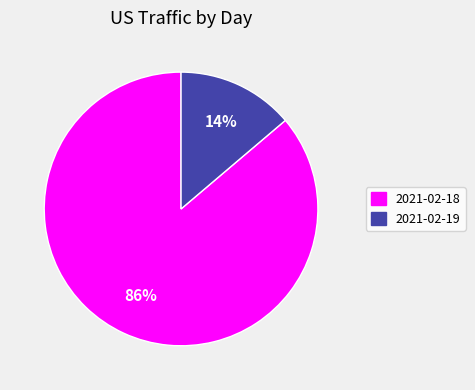

Count the number of slices in the pie.

2